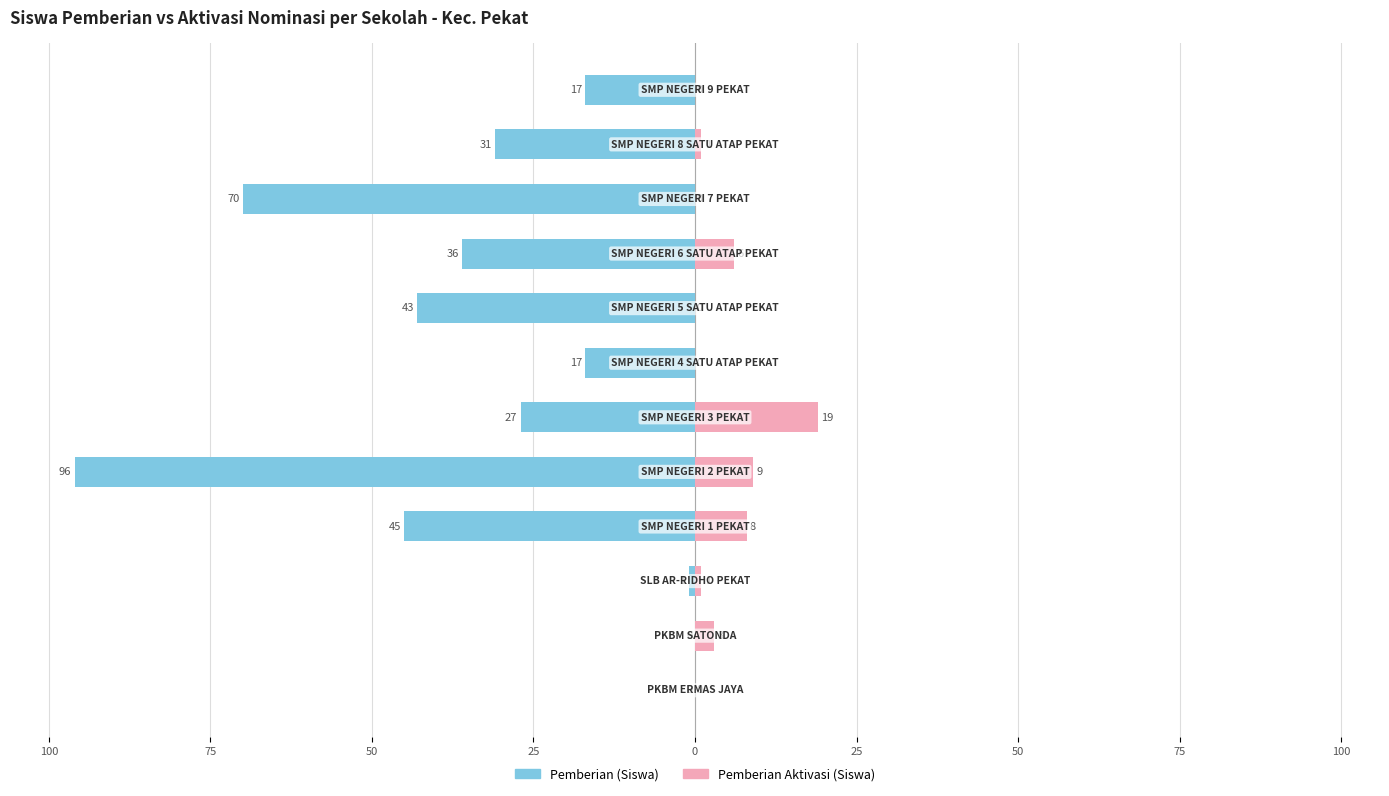

What is the sum of all Pemberian Aktivasi (Siswa) values?

47